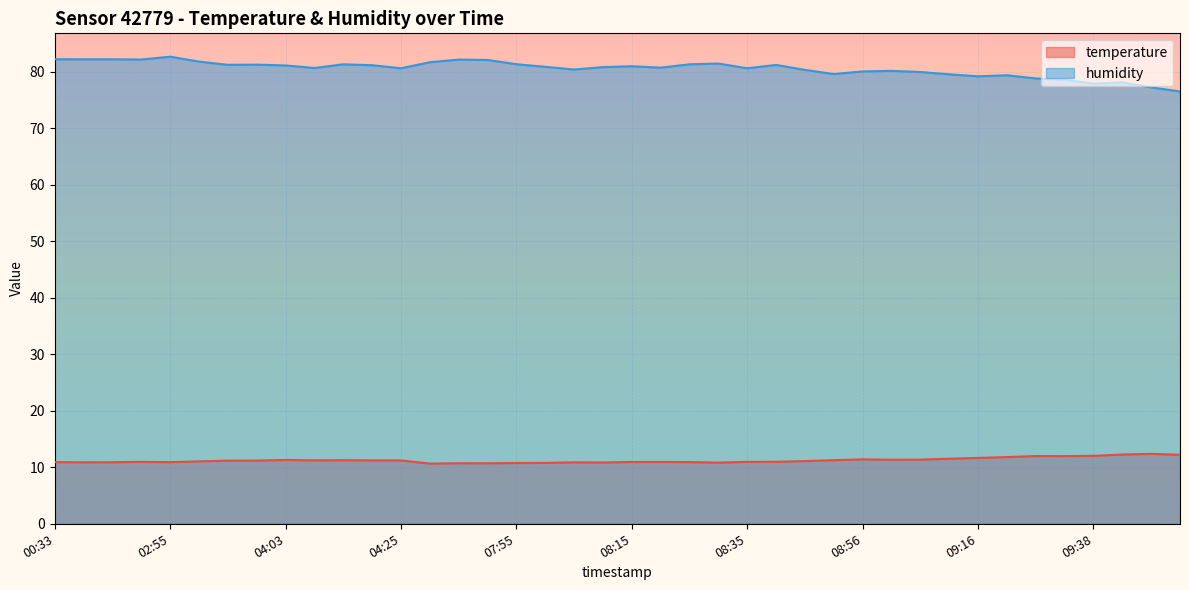

What are all the series names shown in the legend?

temperature, humidity